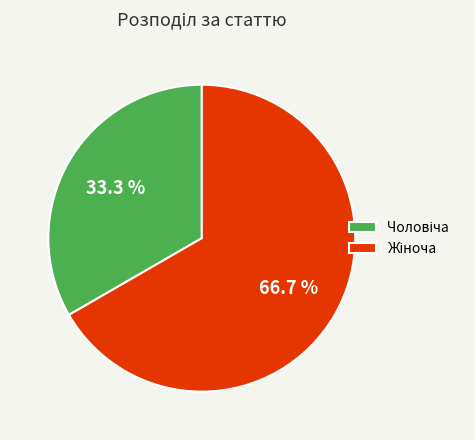

Does any single category account for the majority?

Yes